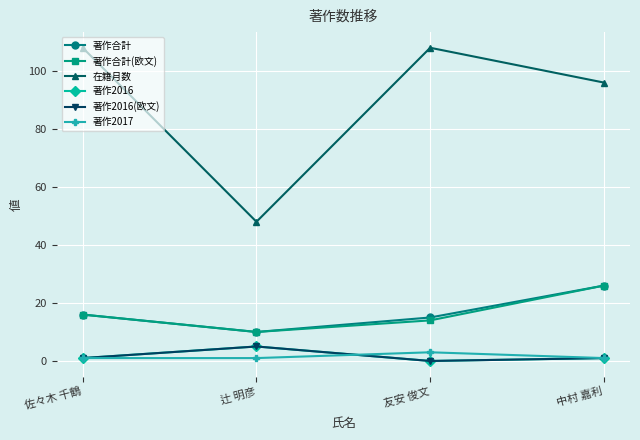

In 著作2016, how many points are higher than both neighbors (excluding endpoints)?

1